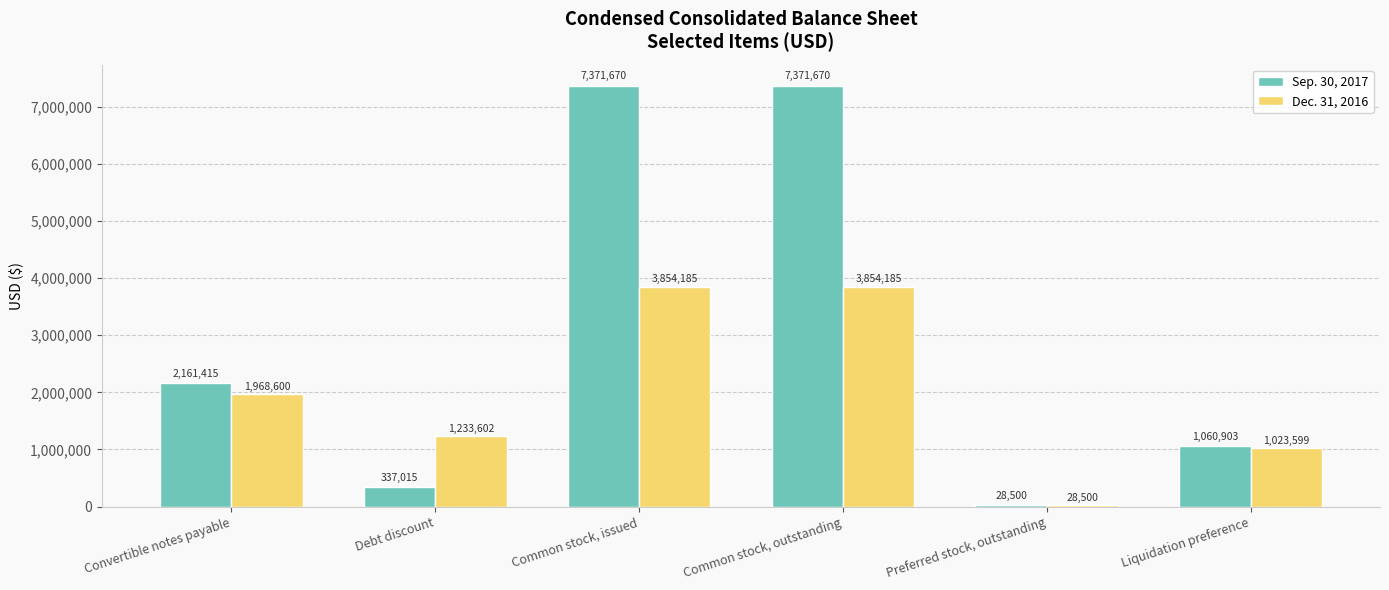

Rank the series by their average value, from highest to lowest.

Sep. 30, 2017, Dec. 31, 2016